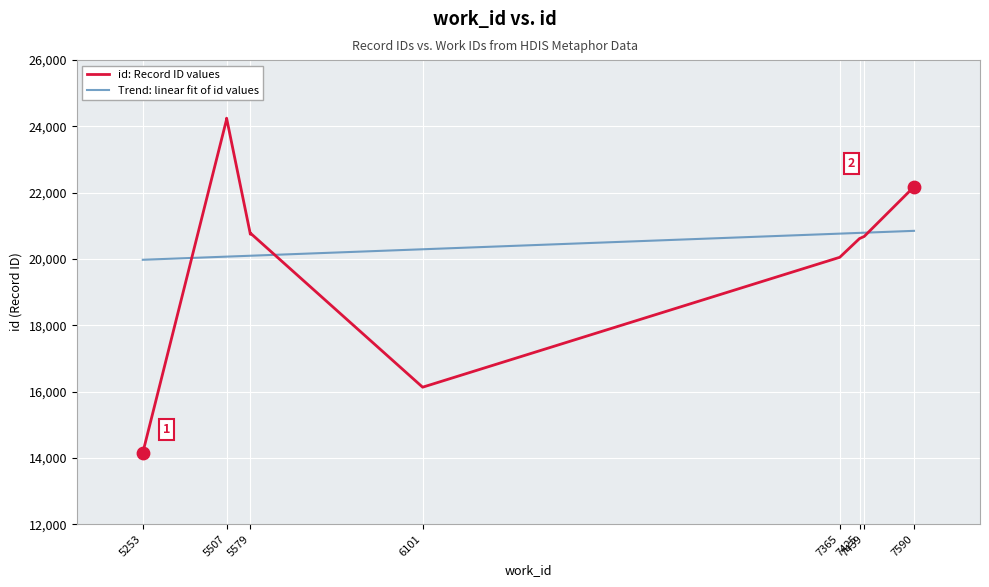

Which series has the widest spread of Y values?

id: Record ID values